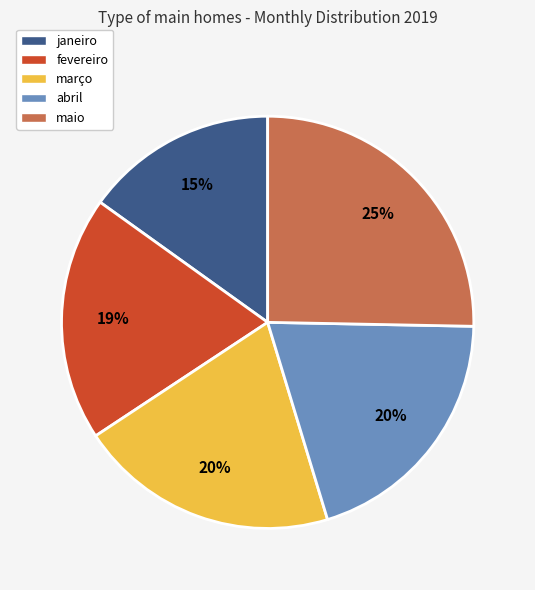

Combined, do fevereiro and maio account for over 50%?

No